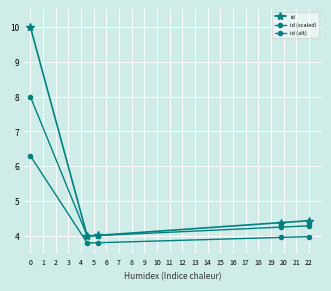

What is the value of the id (alt) point at the 3rd from the left?

3.8